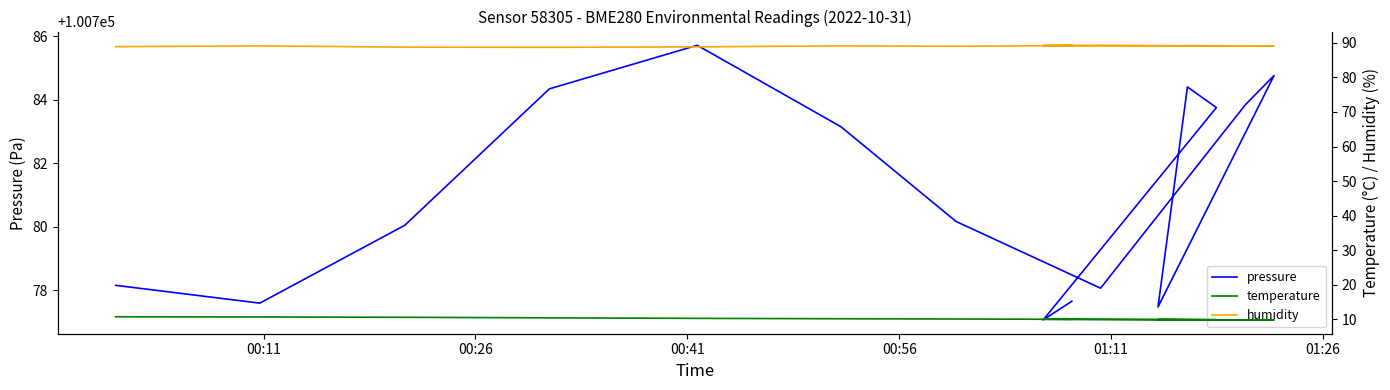

True or false: humidity has more than 0 points higher than both neighbors.

True